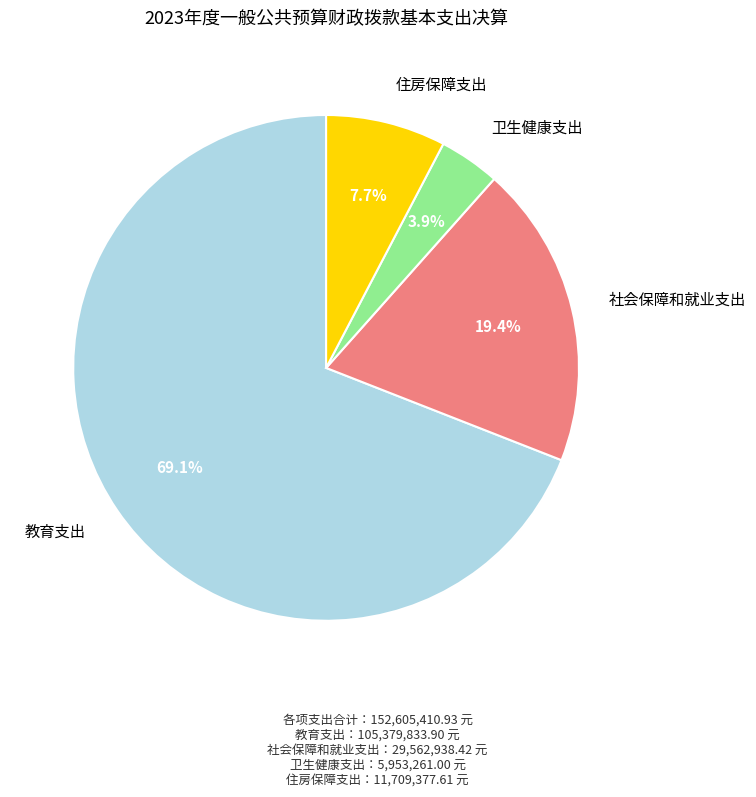

Is there any slice that represents more than half of the pie?

Yes